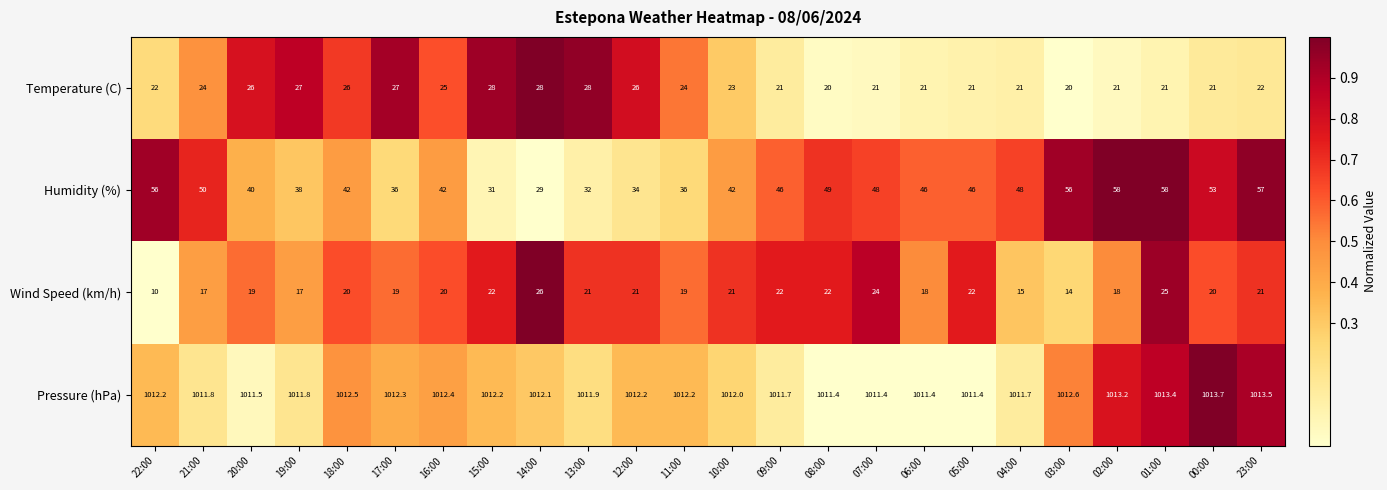

What is the average value of the Wind Speed (km/h) series?

19.7